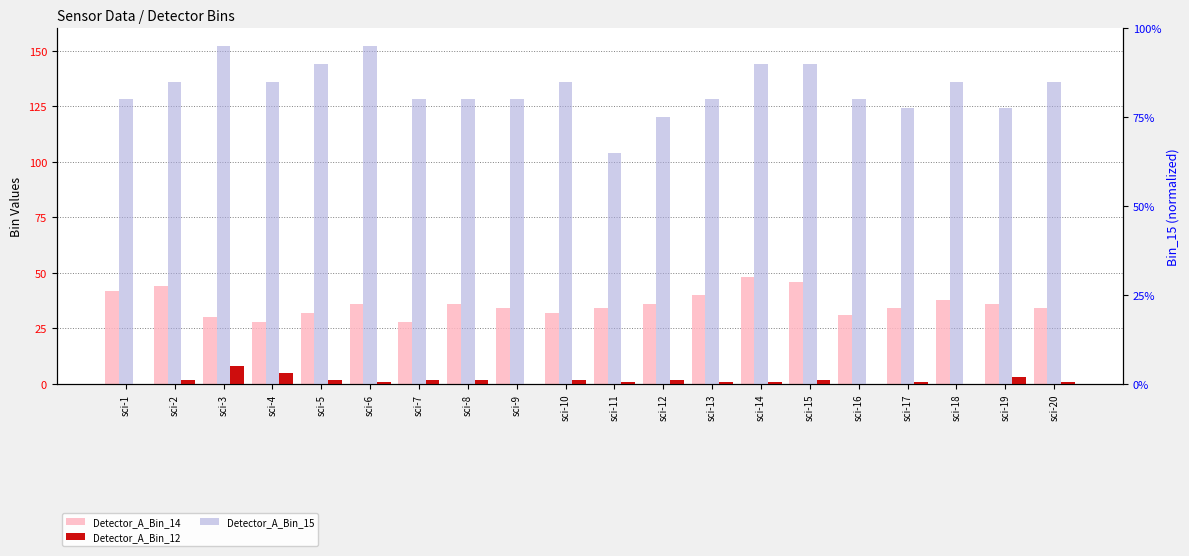

At which label does Detector_A_Bin_12 reach its minimum?

sci-1